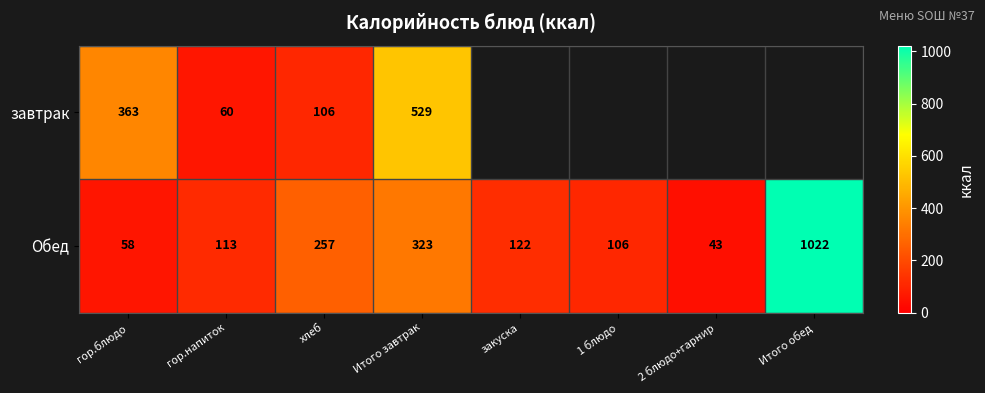

Is it true that Обед equals 113 at гор.напиток?

True